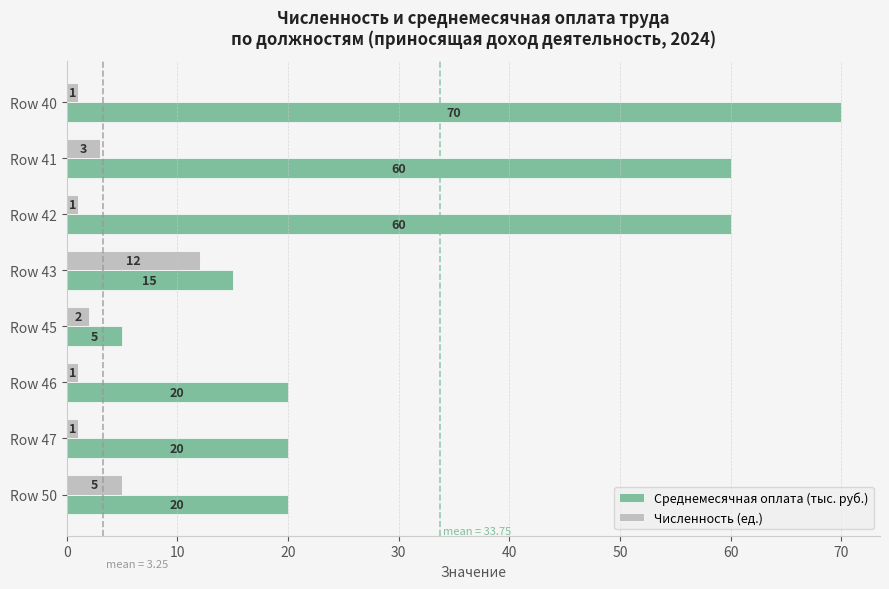

Which series has the largest total across all categories?

Среднемесячная оплата (тыс. руб.)